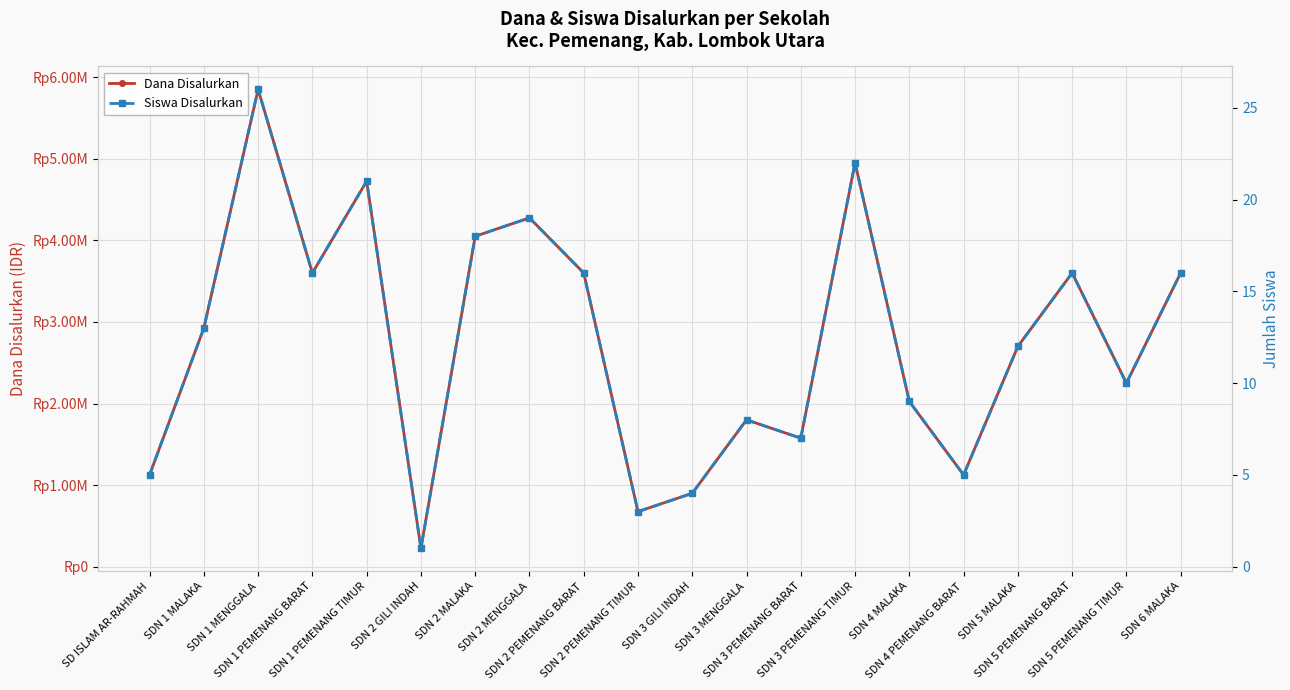

What is the sum of all Dana Disalurkan values?

55575000